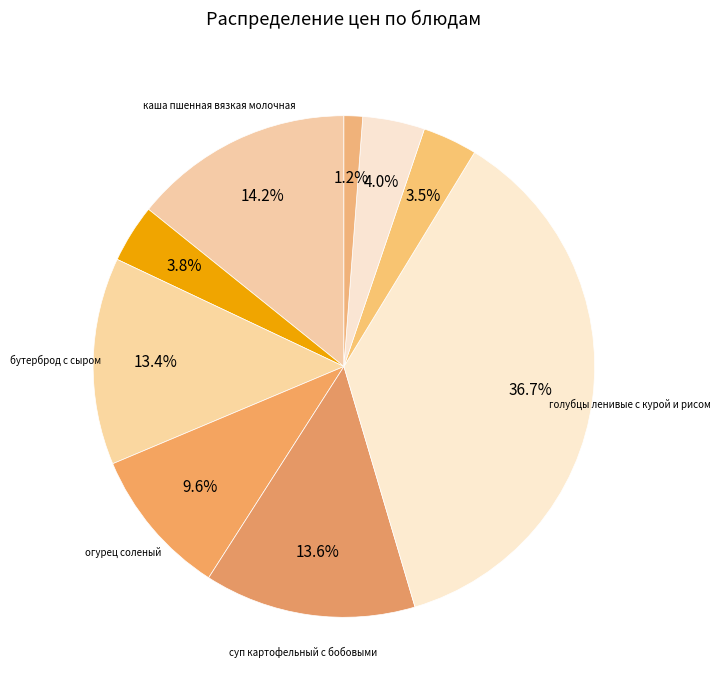

How many segments does this pie chart have?

9